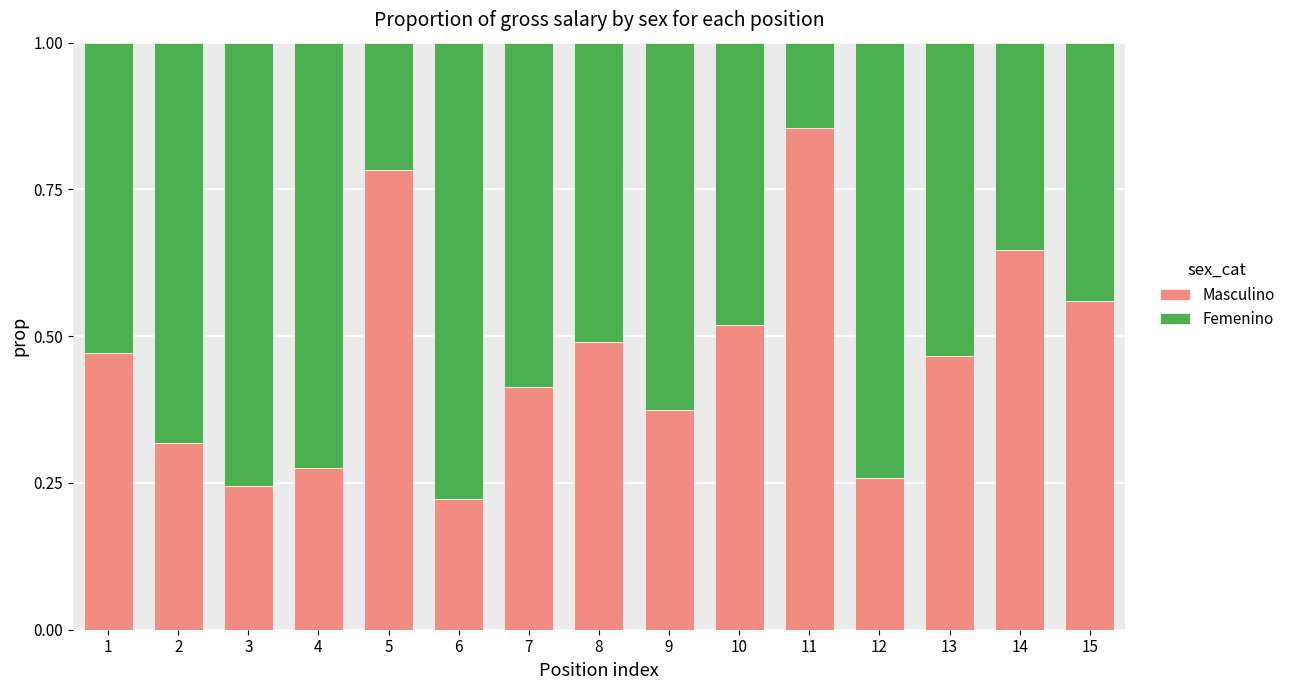

Which category has the highest value in the Masculino series?

11